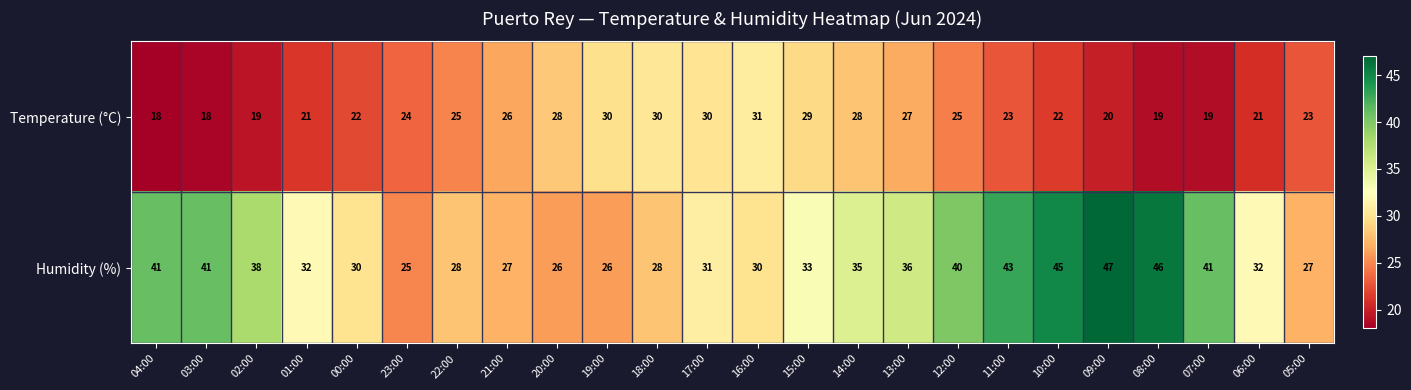

What is the difference between the Temperature (°C) values at 13:00 and 16:00?

4